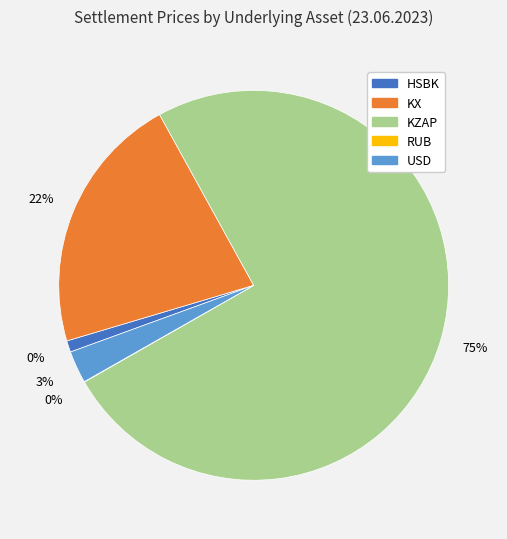

To the nearest percent, what is the difference between the KX and USD slice percentages?

19%